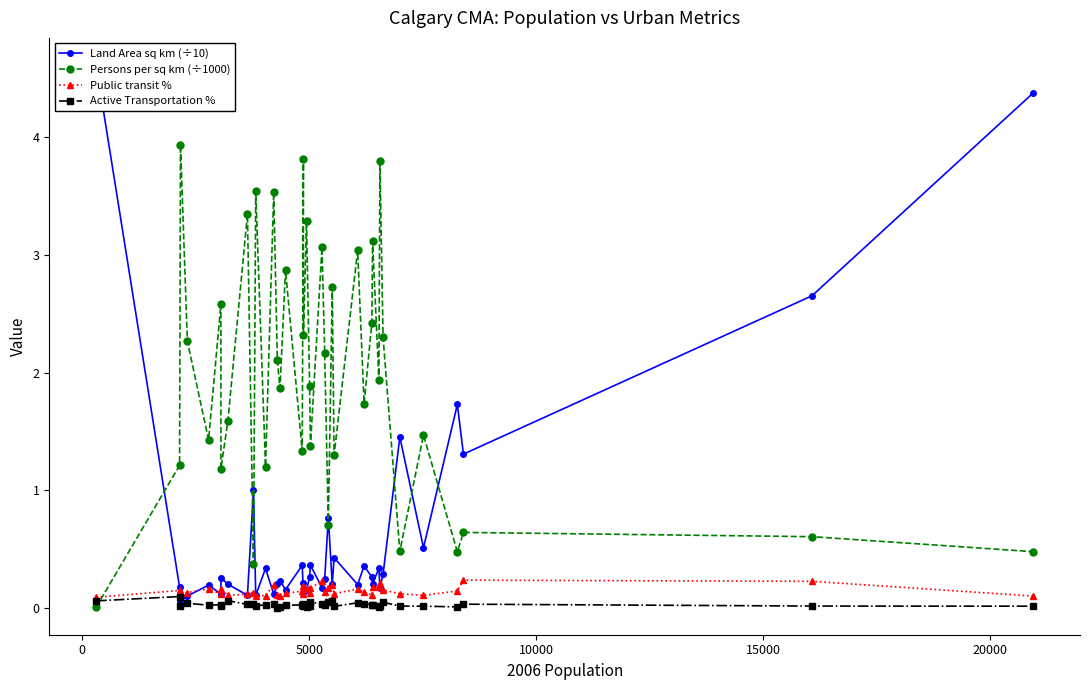

In Persons per sq km (÷1000), how many points are higher than both neighbors (excluding endpoints)?

15